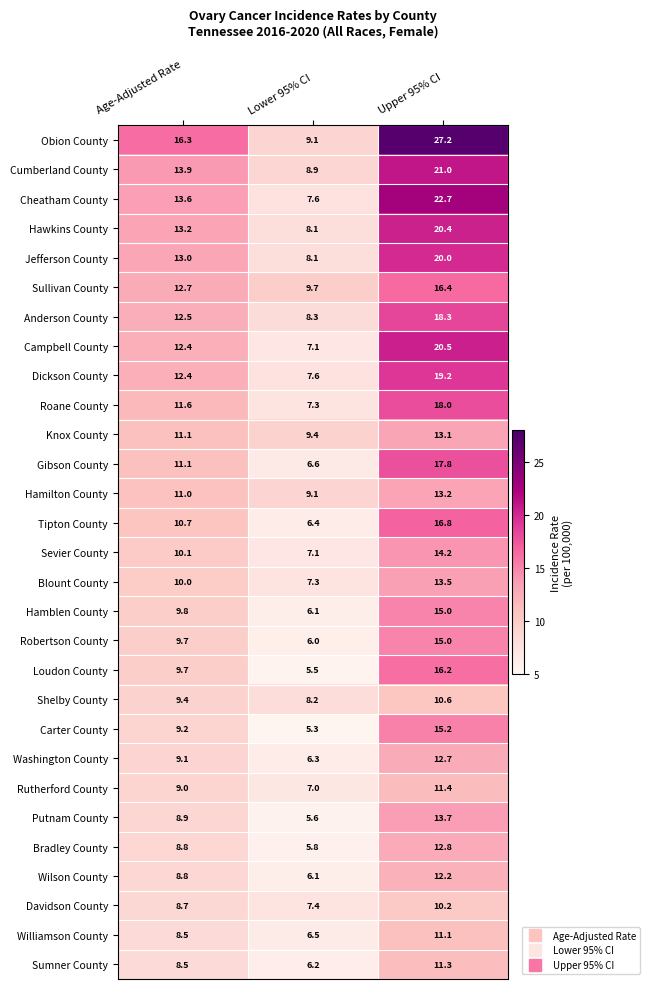

What is the maximum value shown in the chart?

27.2